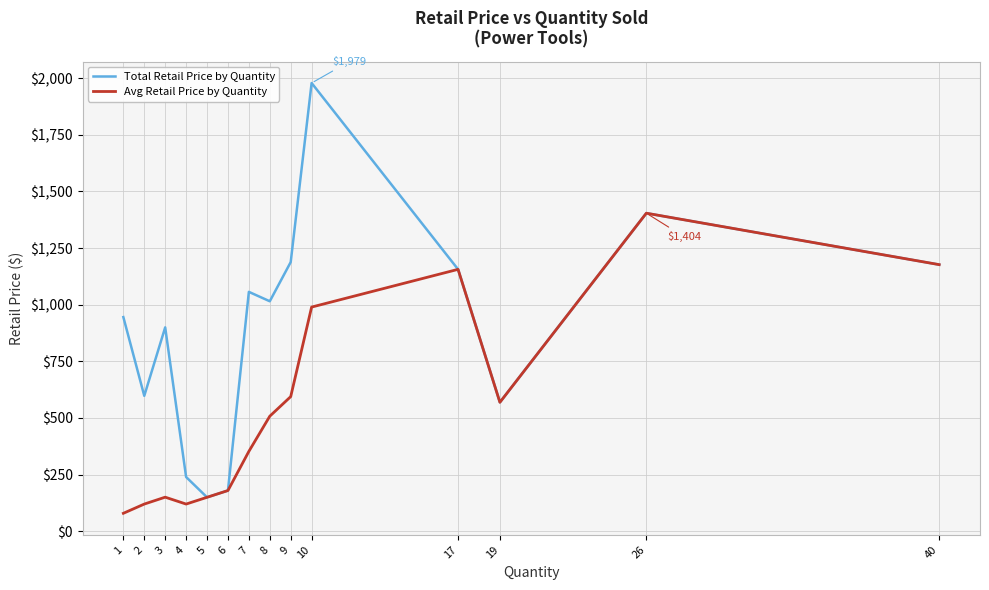

What is the lowest value of the Total Retail Price by Quantity series?

149.4